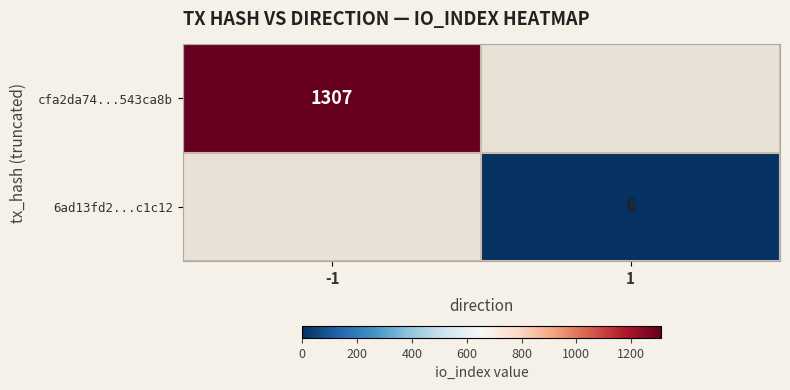

True or false: 6ad13fd2...c1c12 has a value of 6 at 1.

True